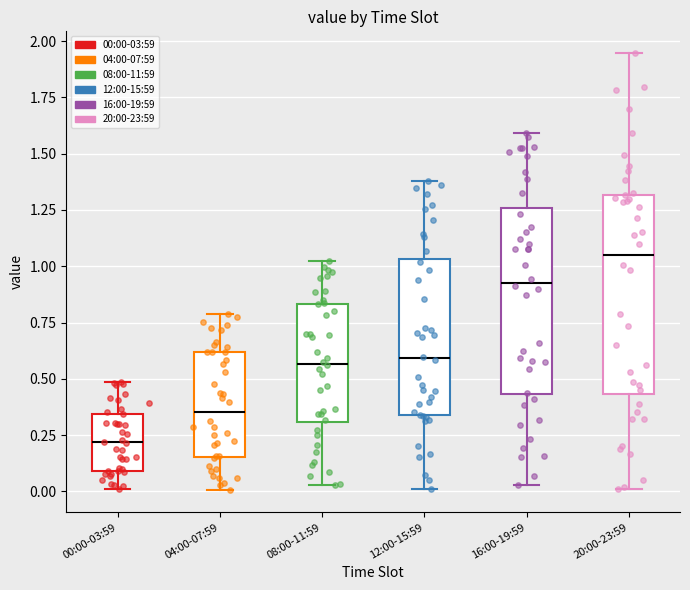

Which box has the highest median line?

20:00-23:59